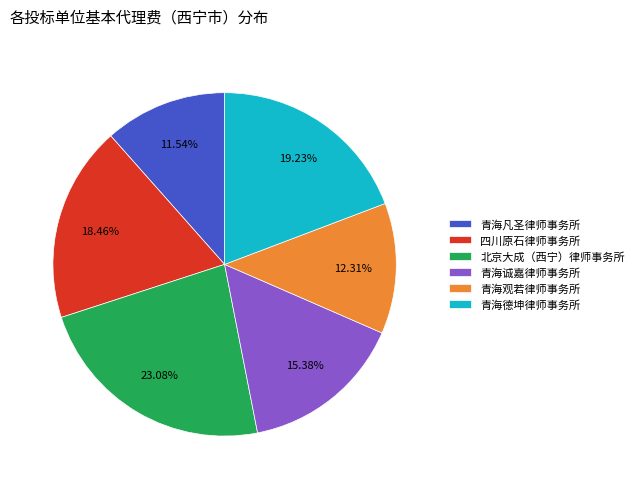

The 青海观若律师事务所 slice represents 12% of the pie. True or false?

True